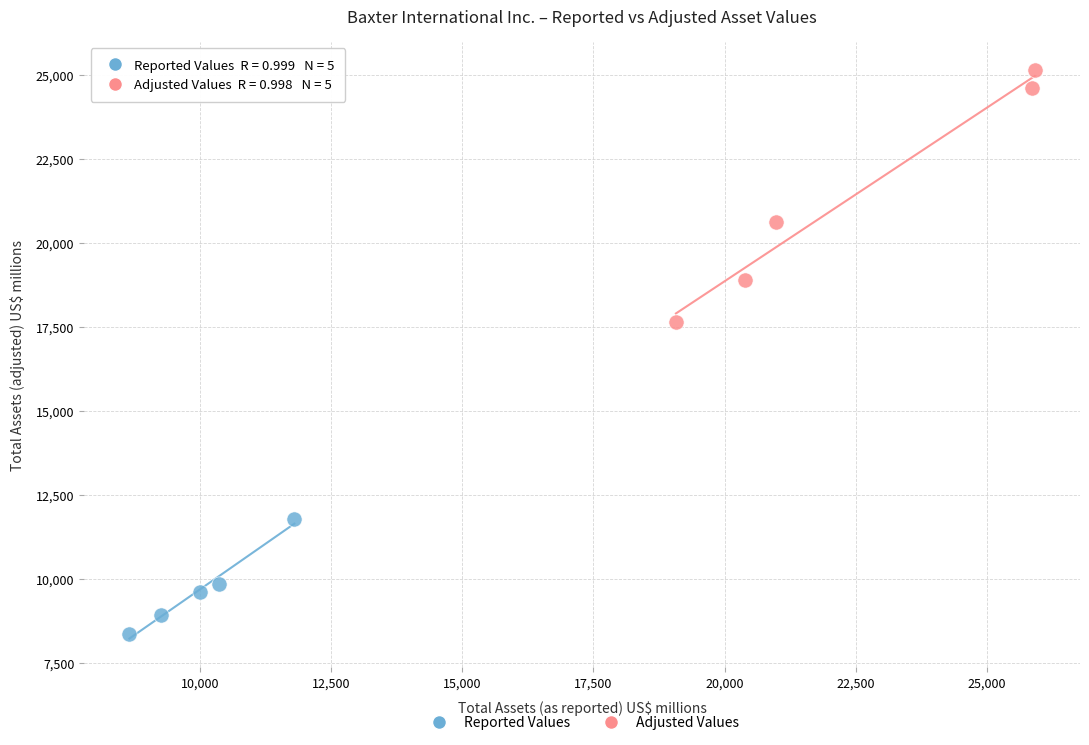

Which series reaches the minimum Y coordinate?

Reported Values